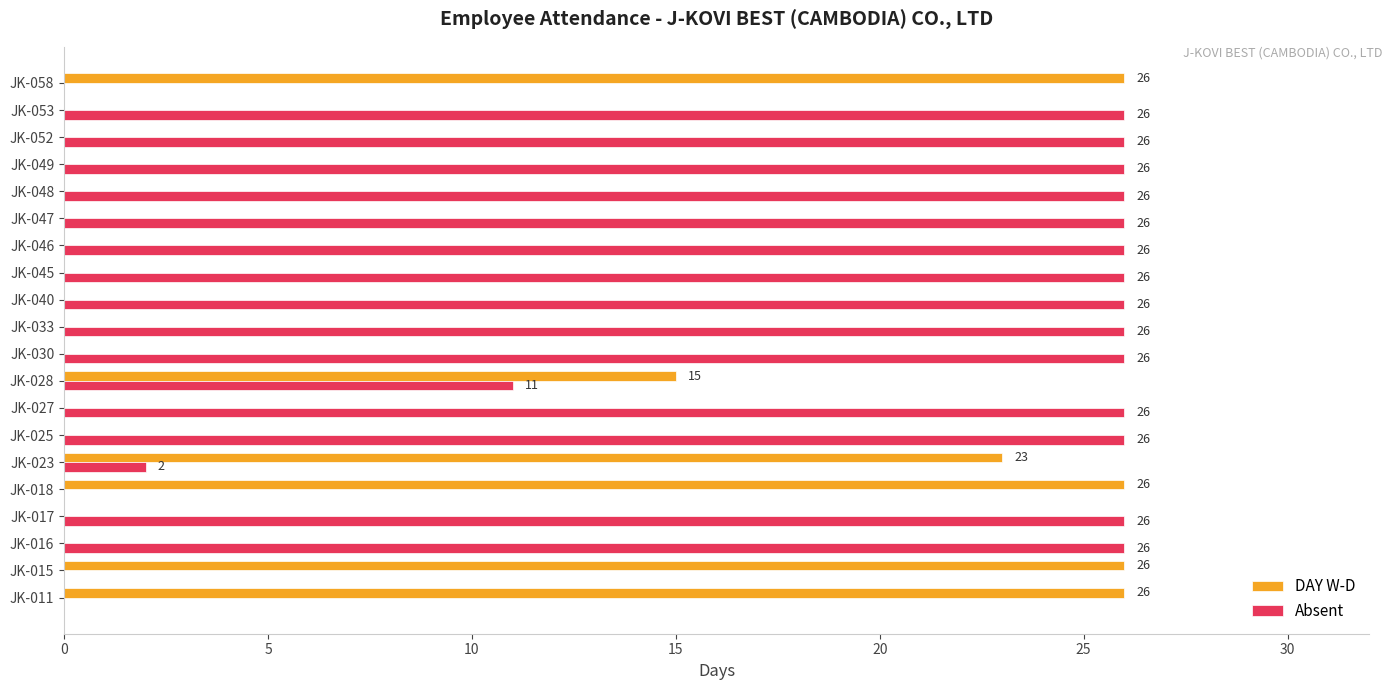

What is the average value of the DAY W-D series?

7